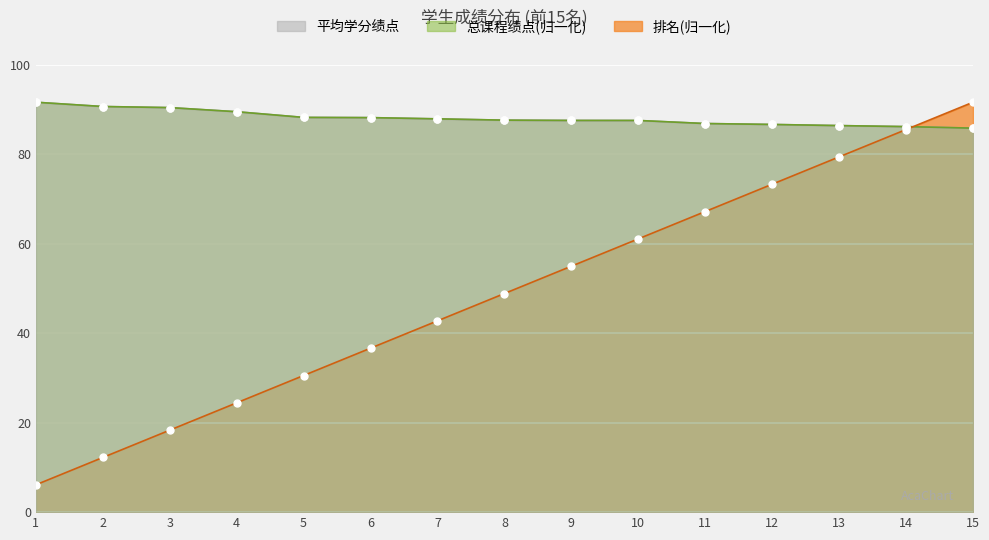

What are all the series names shown in the legend?

平均学分绩点, 总课程绩点(归一化), 排名(归一化)